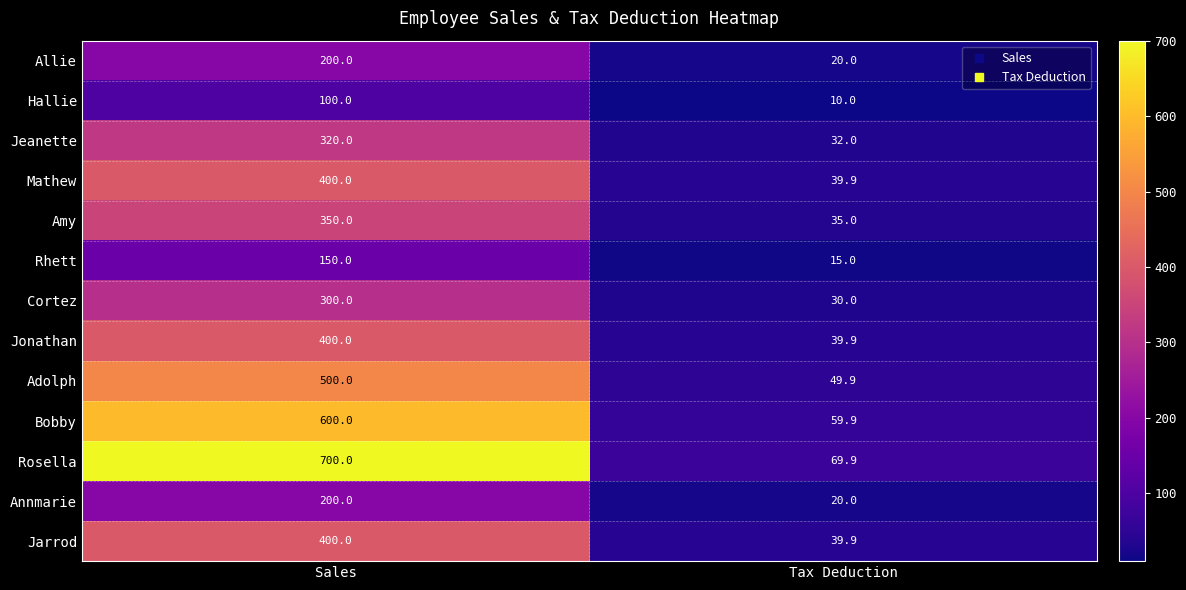

At which label does Hallie reach its minimum?

Tax Deduction